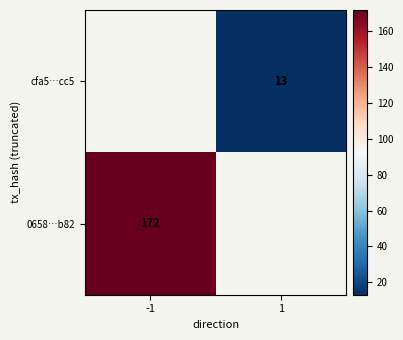

Is the value of 0658…b82 at -1 greater than the value of cfa5…cc5 at 1?

Yes